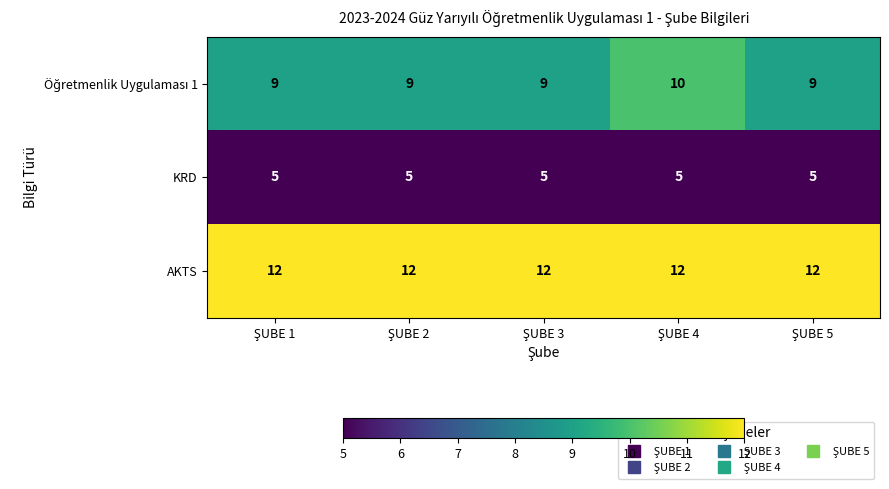

At how many categories does at least one series exceed 7?

5